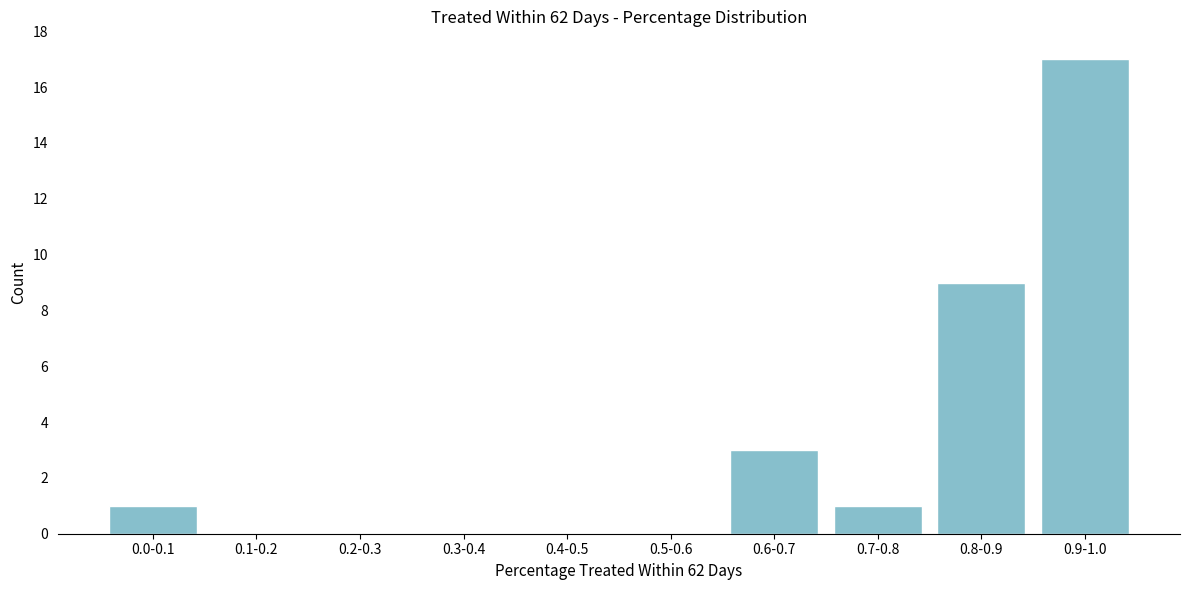

Reading left to right, what are all the values shown in this chart?

0.0-0.1=1	0.1-0.2=0	0.2-0.3=0	0.3-0.4=0	0.4-0.5=0	0.5-0.6=0	0.6-0.7=3	0.7-0.8=1	0.8-0.9=9	0.9-1.0=17